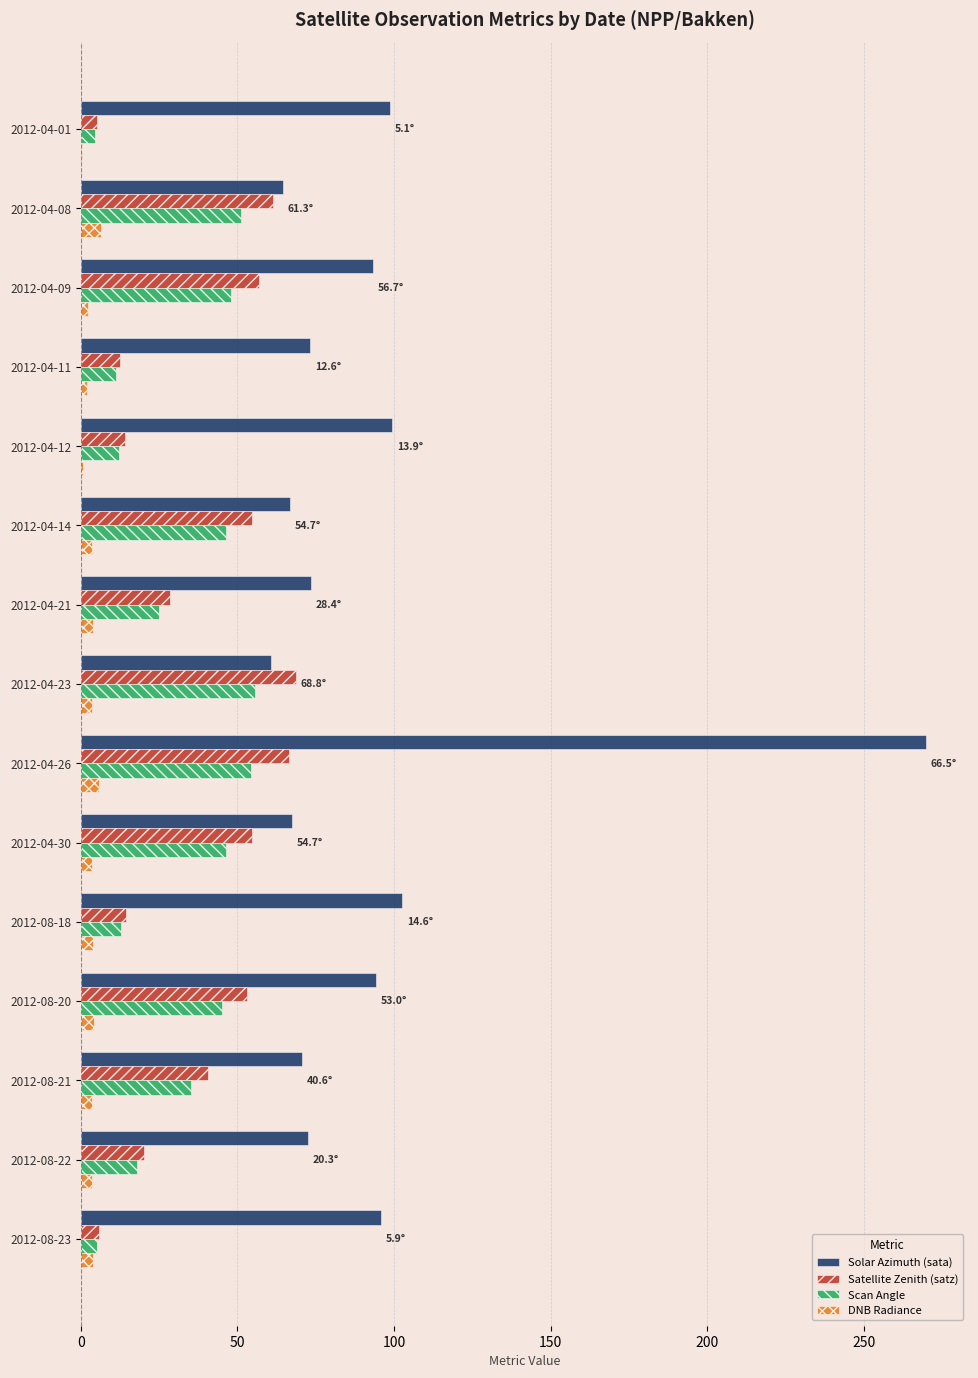

What is the maximum value shown in the chart?

269.8